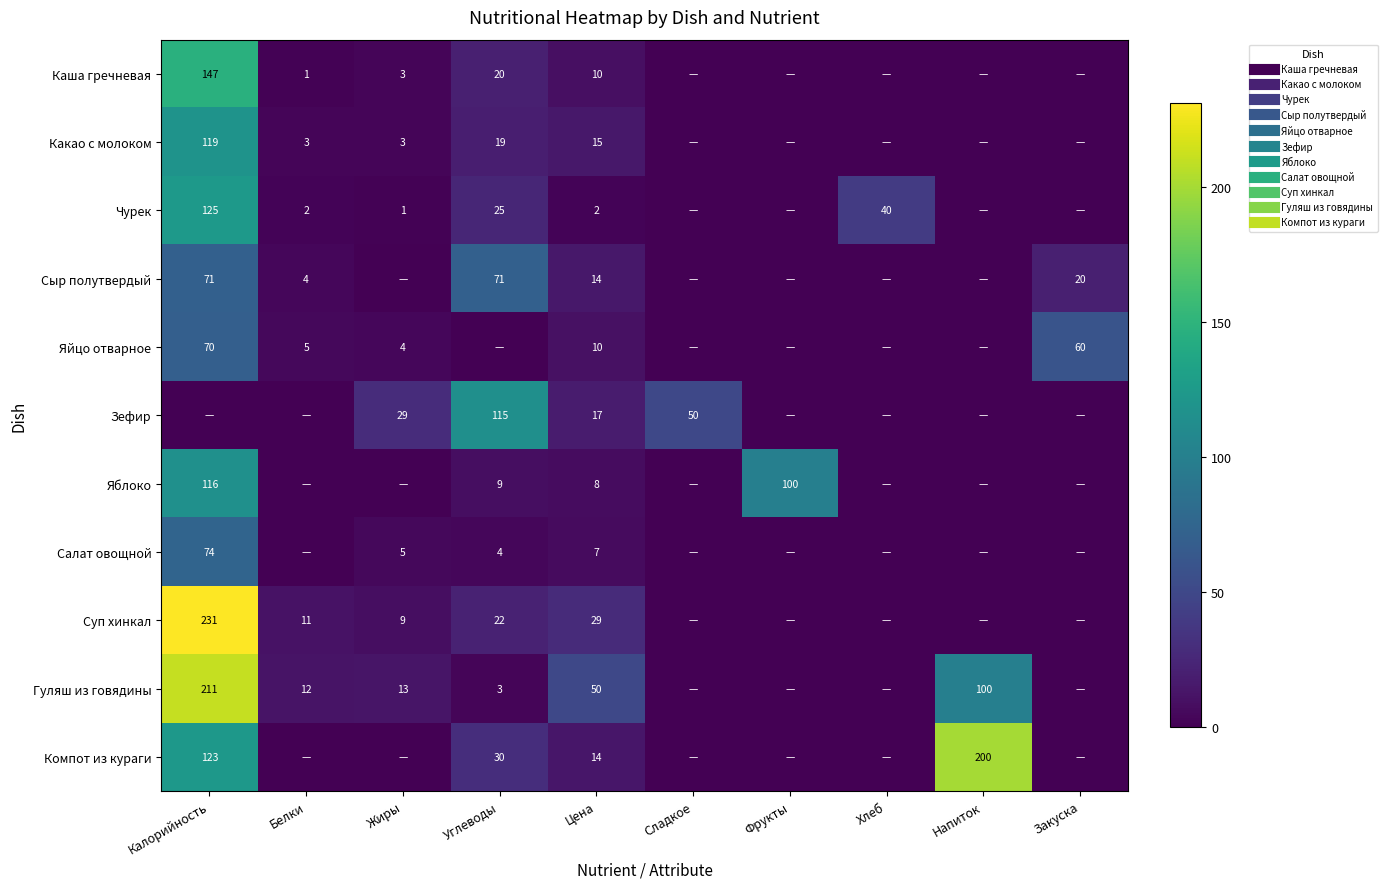

What is the difference between the maximum and minimum values in the Сыр полутвердый series?

71.0